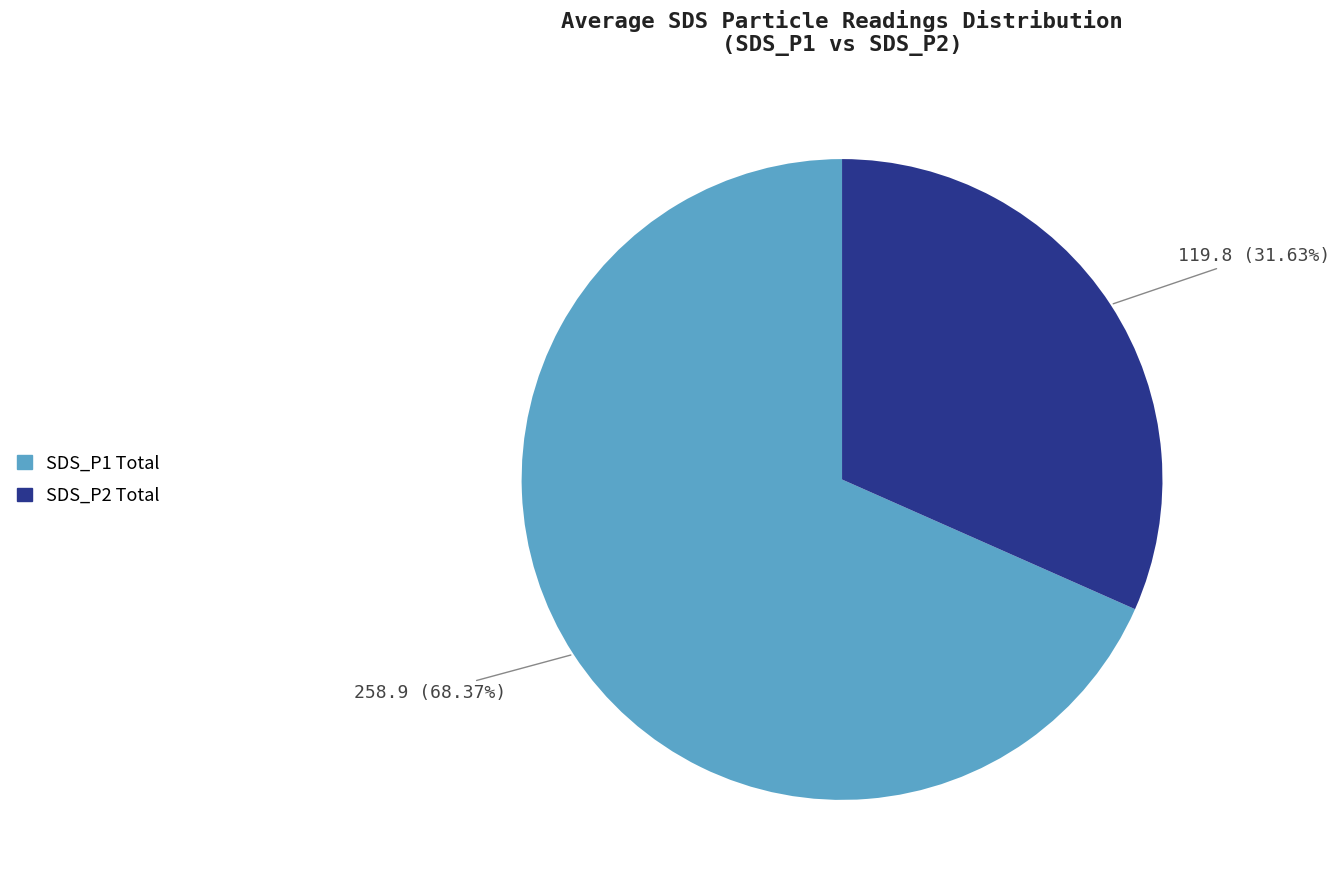

Is there a majority slice in this chart?

Yes